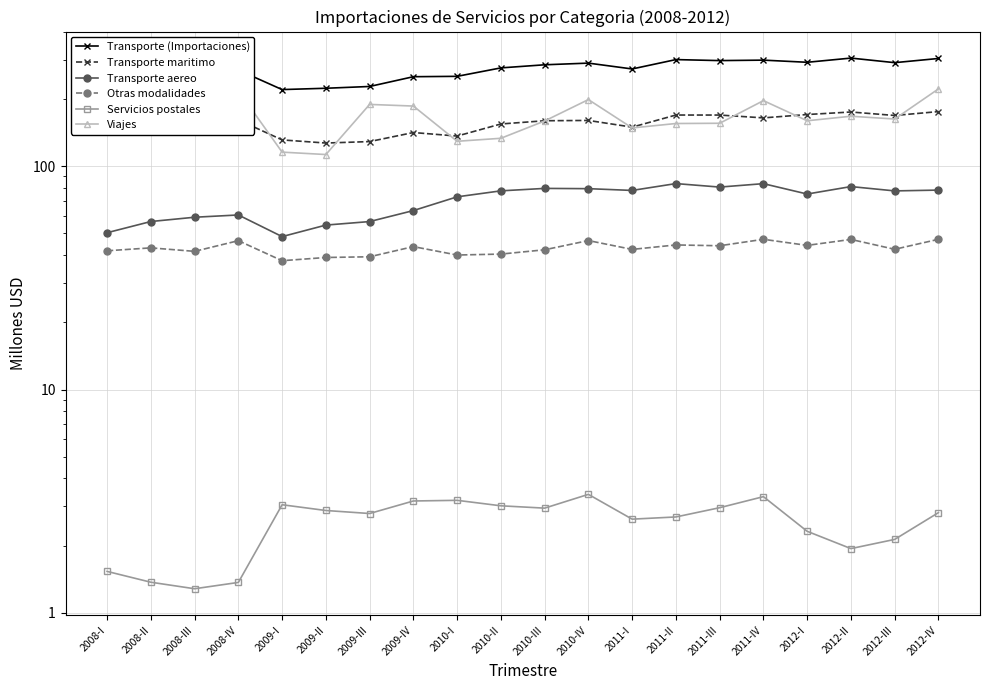

Which series has the largest total across all categories?

Transporte (Importaciones)